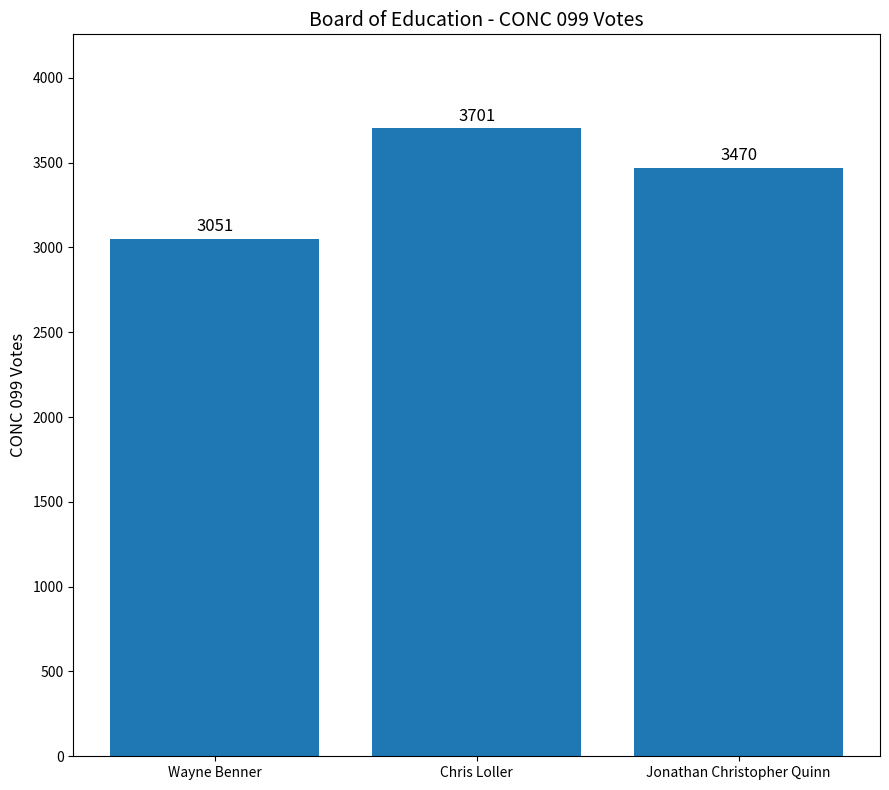

Reading left to right, what are all the values shown in this chart?

Wayne Benner=3051	Chris Loller=3701	Jonathan Christopher Quinn=3470